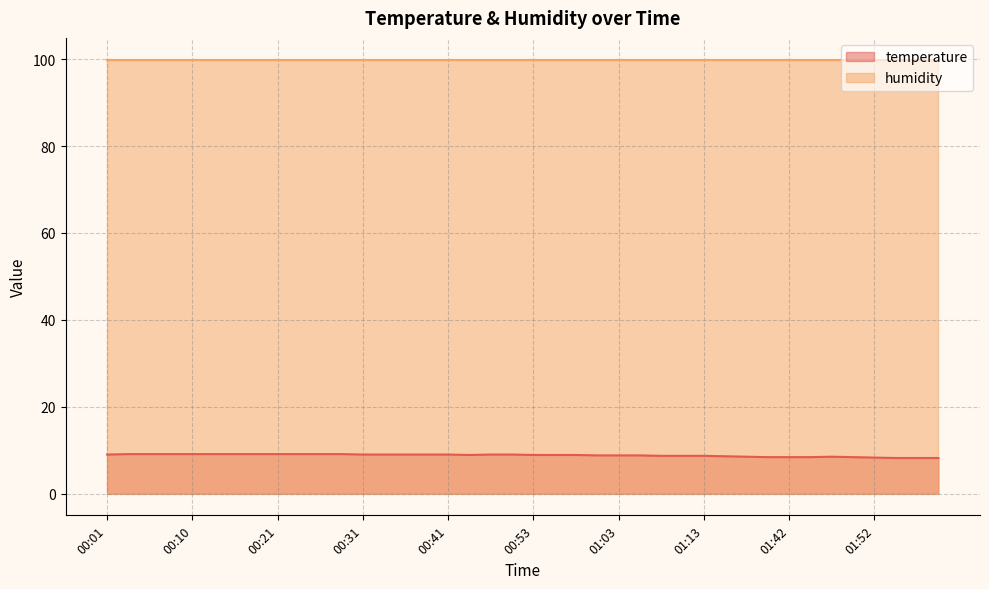

Count the values in the range 8 to 9.

29